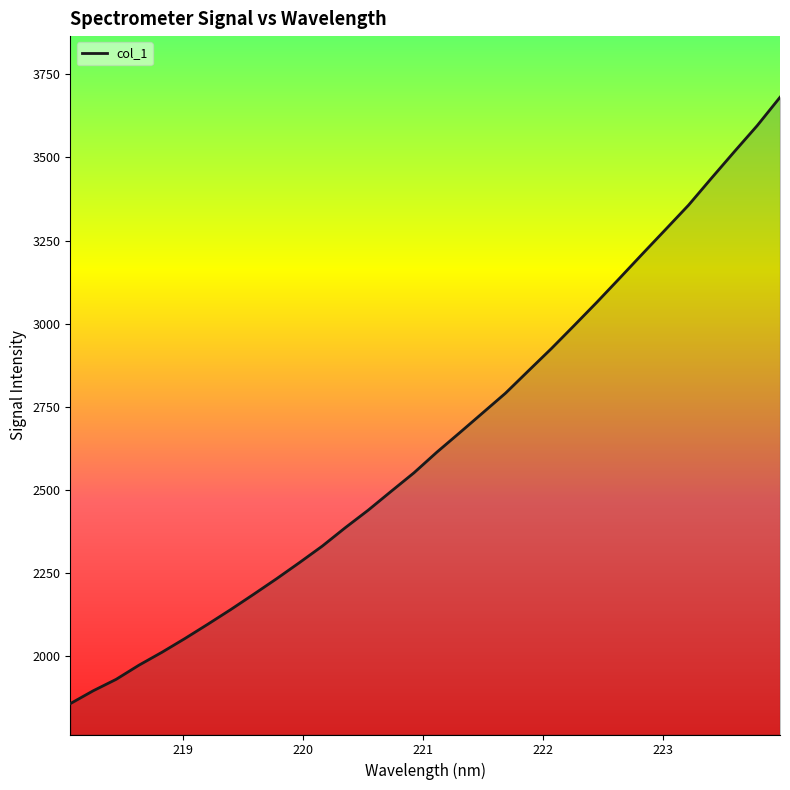

Is it true that the value at 18 is 1362.8?

False